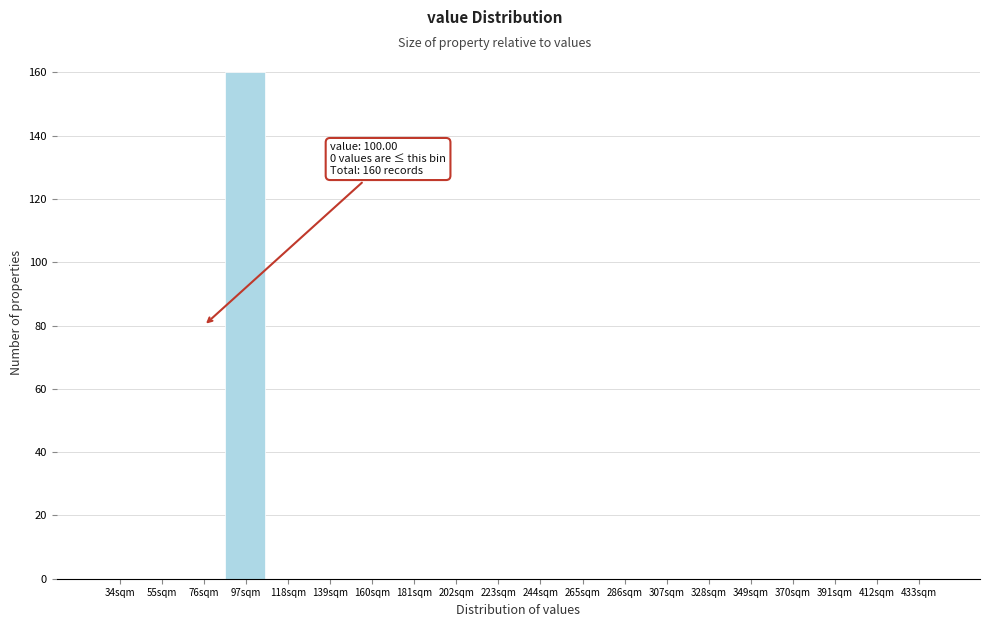

Reading left to right, extract all data points from this chart.

34sqm=0	55sqm=0	76sqm=0	97sqm=160	118sqm=0	139sqm=0	160sqm=0	181sqm=0	202sqm=0	223sqm=0	244sqm=0	265sqm=0	286sqm=0	307sqm=0	328sqm=0	349sqm=0	370sqm=0	391sqm=0	412sqm=0	433sqm=0